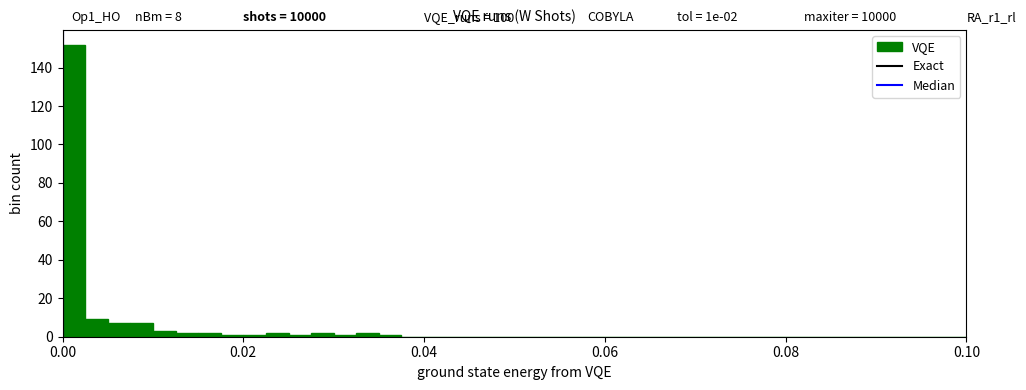

Read against the x-axis, roughly where is the centre of the tallest bar?

0.002